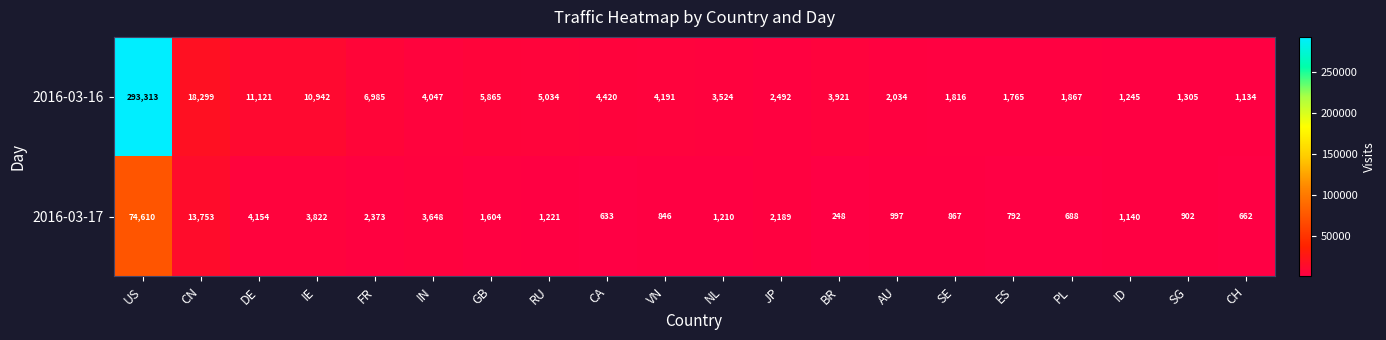

What is the minimum value for 2016-03-16?

1134